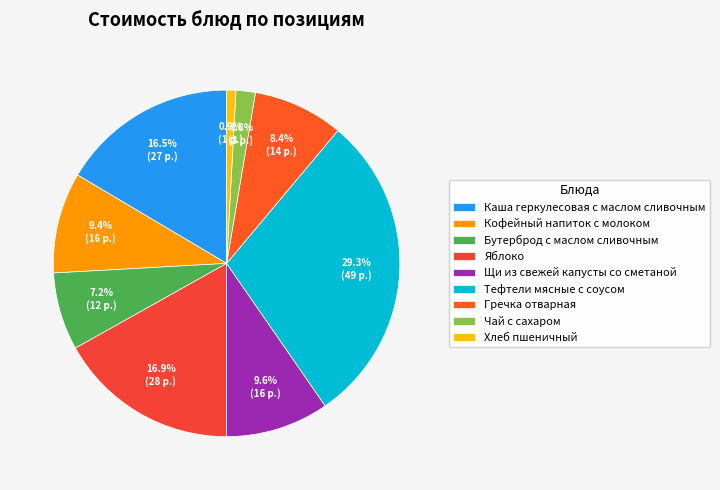

To the nearest percent, what is the difference between the Хлеб пшеничный and Яблоко slice percentages?

16%